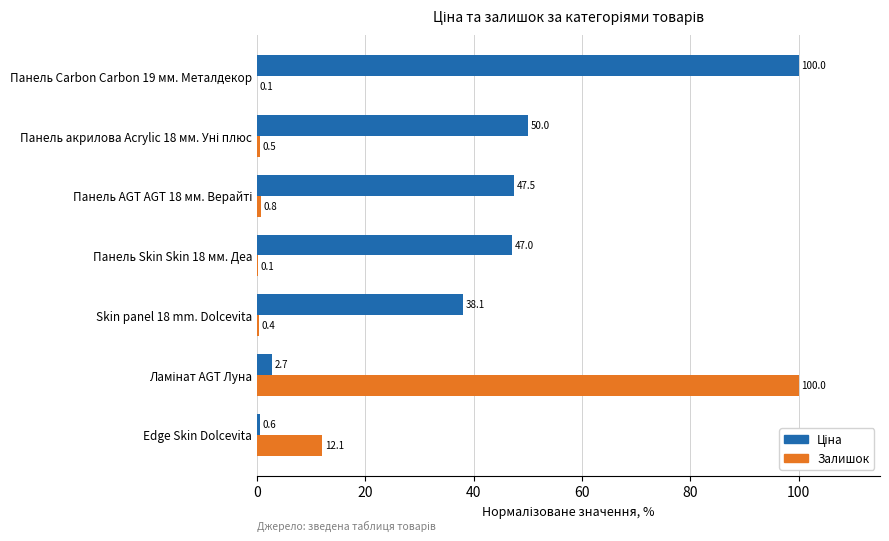

The value of Залишок at Edge Skin Dolcevita is 6.8. True or false?

False